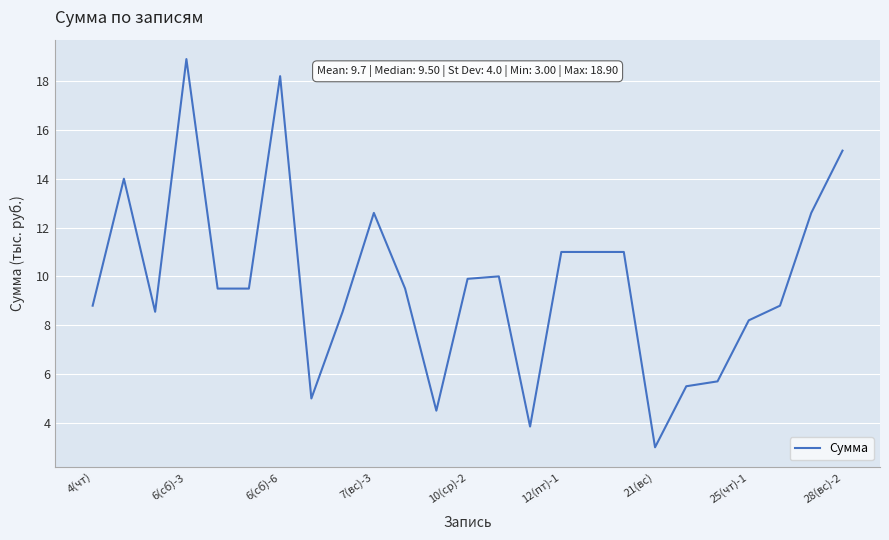

What is the maximum value shown in the chart?

18.9